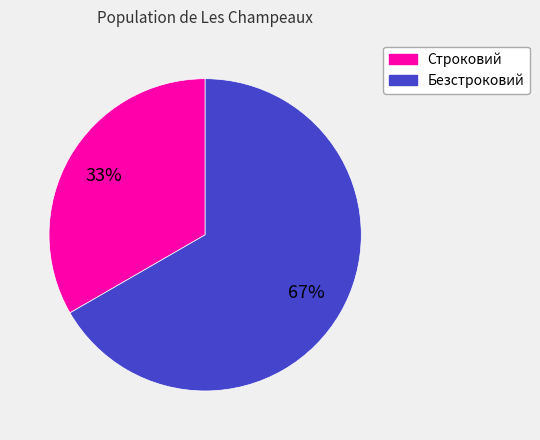

The Строковий slice represents 33% of the pie. True or false?

True